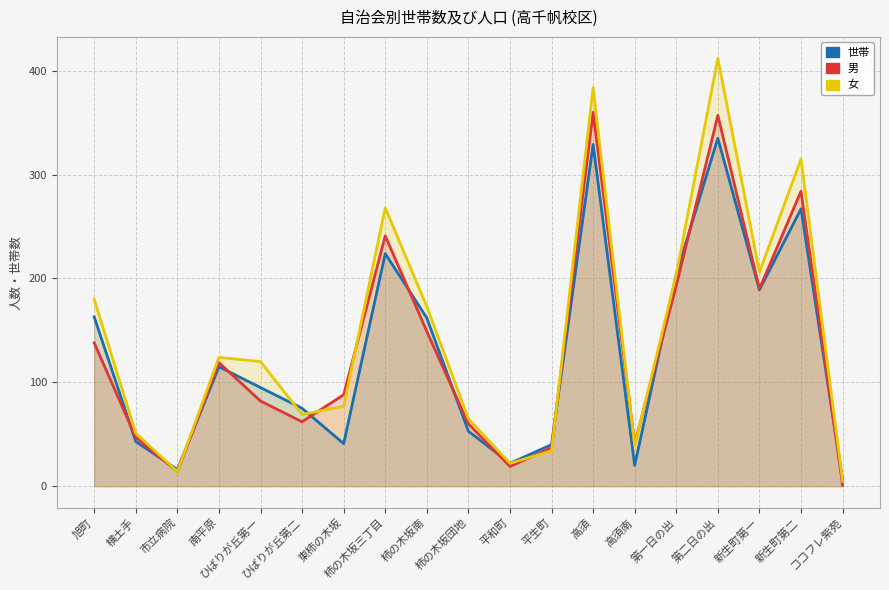

Between ココフレ紫苑 and ひばりが丘第二, which is larger?

ひばりが丘第二